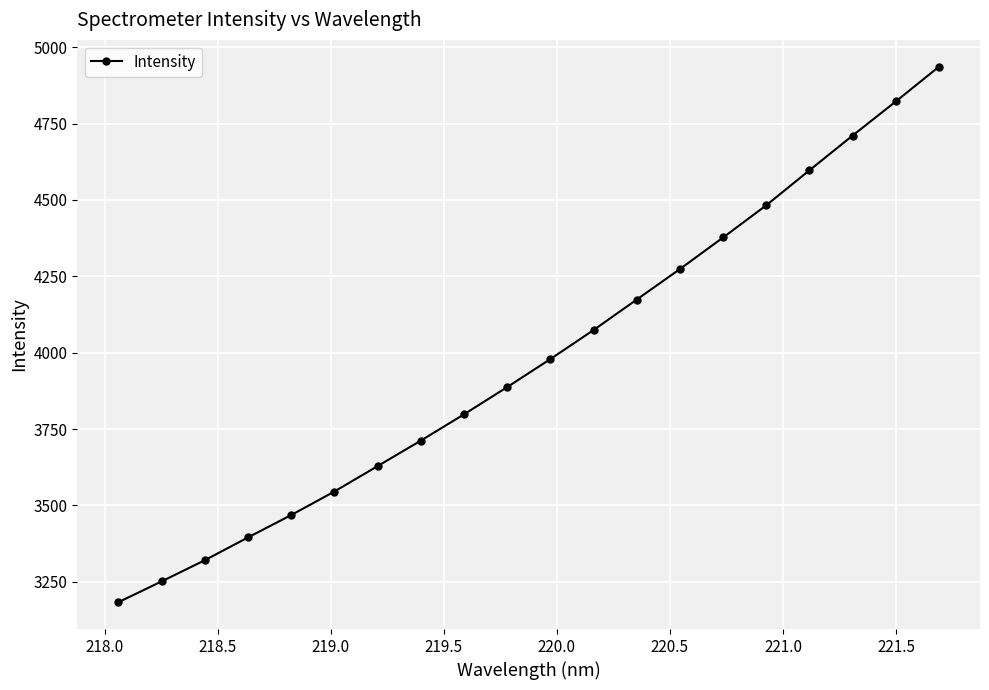

What is the maximum value shown in the chart?

4936.1